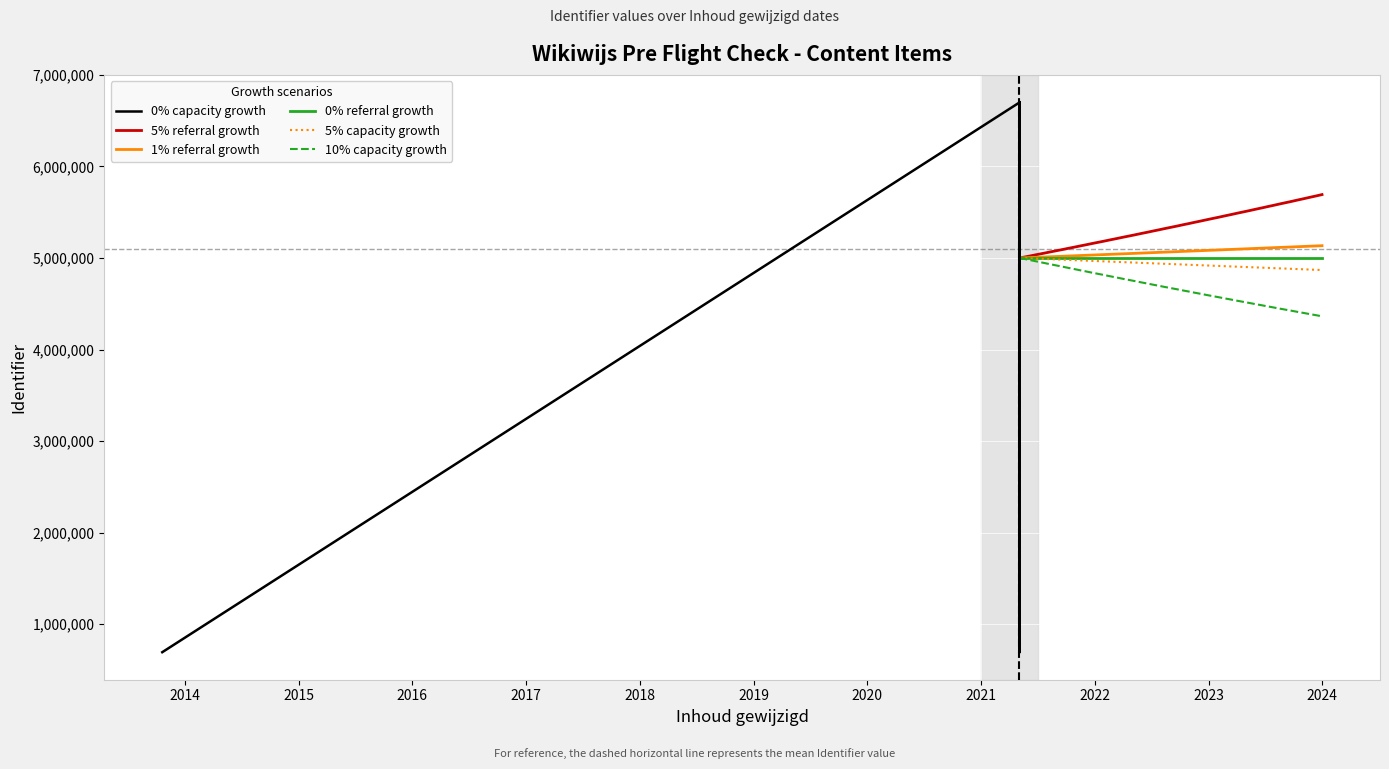

True or false: the data shows 2433686 at 2021-05-04.

False